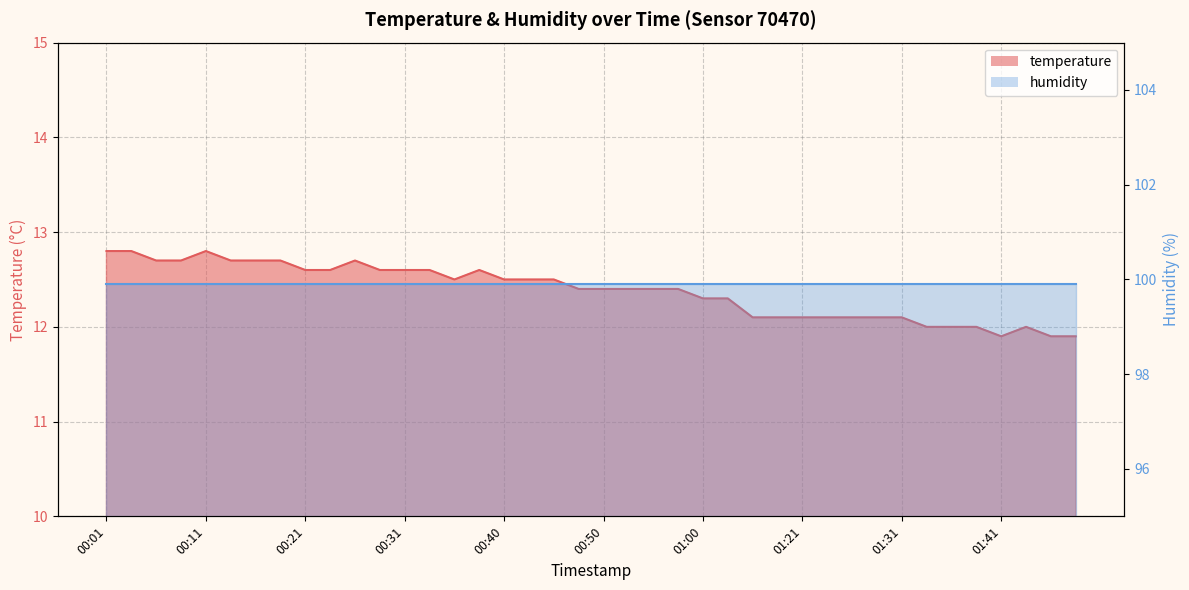

Reading right to left, transcribe all the data shown in this chart.

01:48=11.9	01:46=11.9	01:44=12.0	01:41=11.9	01:39=12.0	01:36=12.0	01:34=12.0	01:31=12.1	01:29=12.1	01:26=12.1	01:24=12.1	01:21=12.1	01:16=12.1	01:14=12.1	01:03=12.3	01:00=12.3	00:58=12.4	00:55=12.4	00:53=12.4	00:50=12.4	00:48=12.4	00:45=12.5	00:43=12.5	00:40=12.5	00:38=12.6	00:35=12.5	00:33=12.6	00:31=12.6	00:28=12.6	00:26=12.7	00:23=12.6	00:21=12.6	00:18=12.7	00:16=12.7	00:14=12.7	00:11=12.8	00:09=12.7	00:06=12.7	00:04=12.8	00:01=12.8